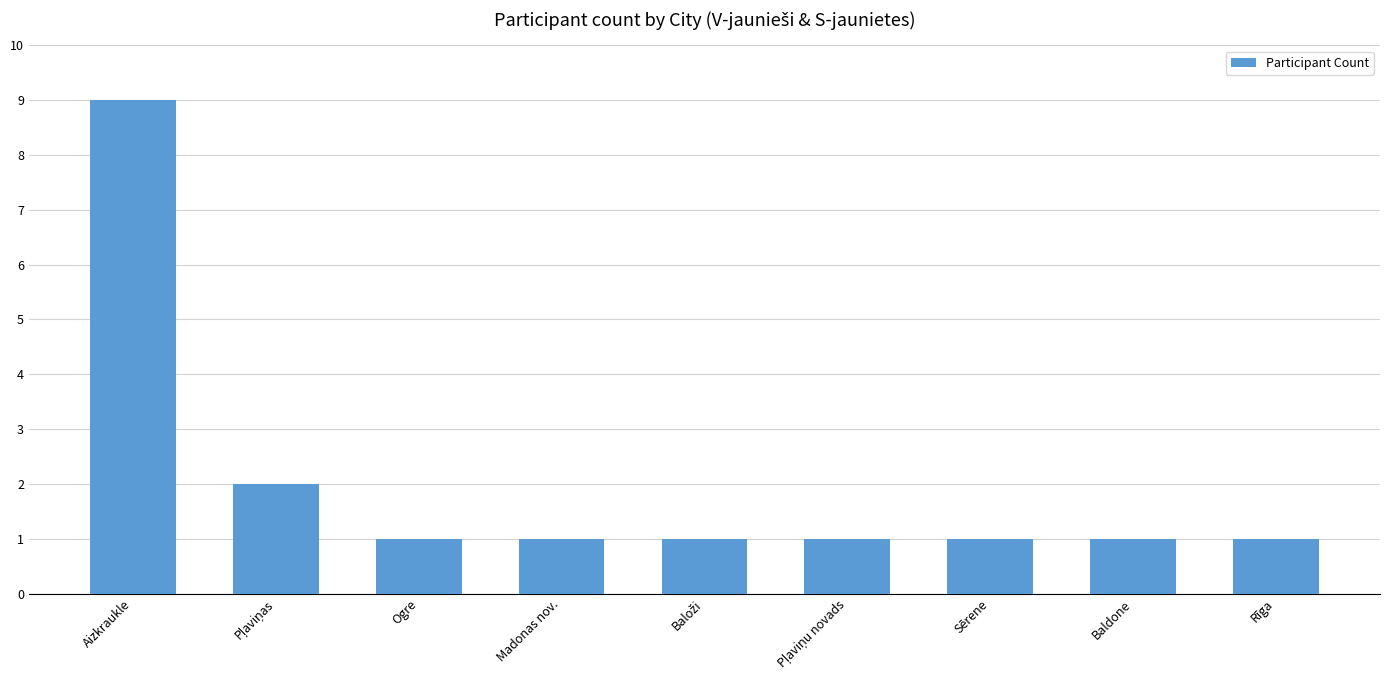

What is the sum of all values?

18